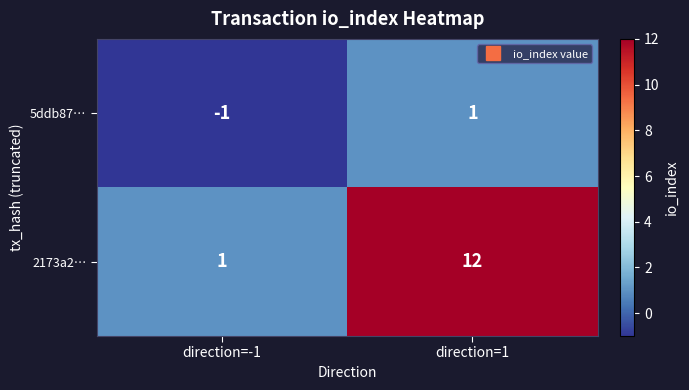

Reading left to right, what are all the values shown in this chart?

5ddb87…: -1	1
2173a2…: 1	12